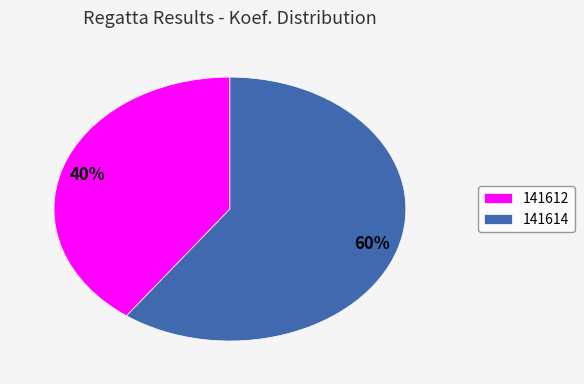

What is the ratio of the value at 141614 to the value at 141612?

1.5